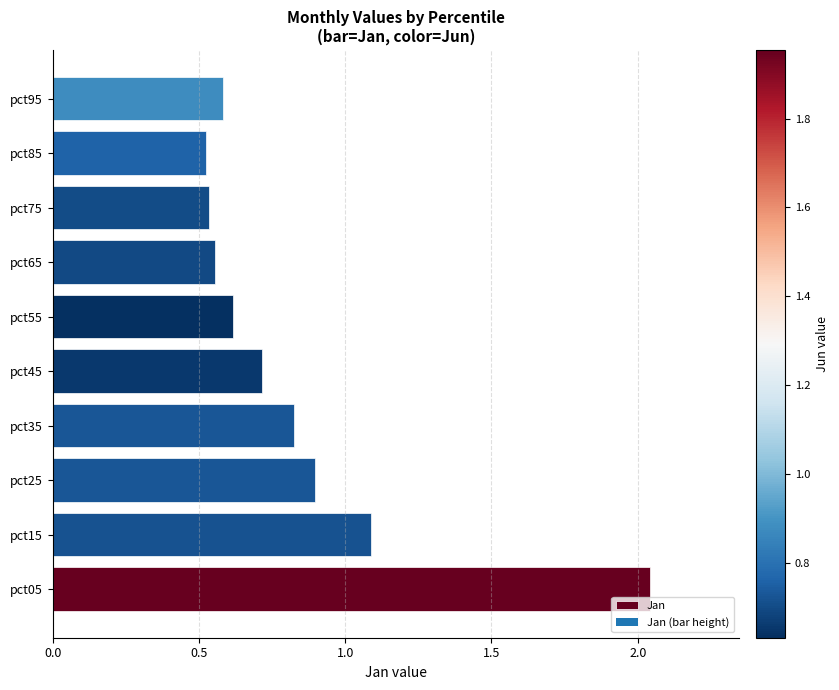

What is the change in value from pct35 to pct85?

-0.3